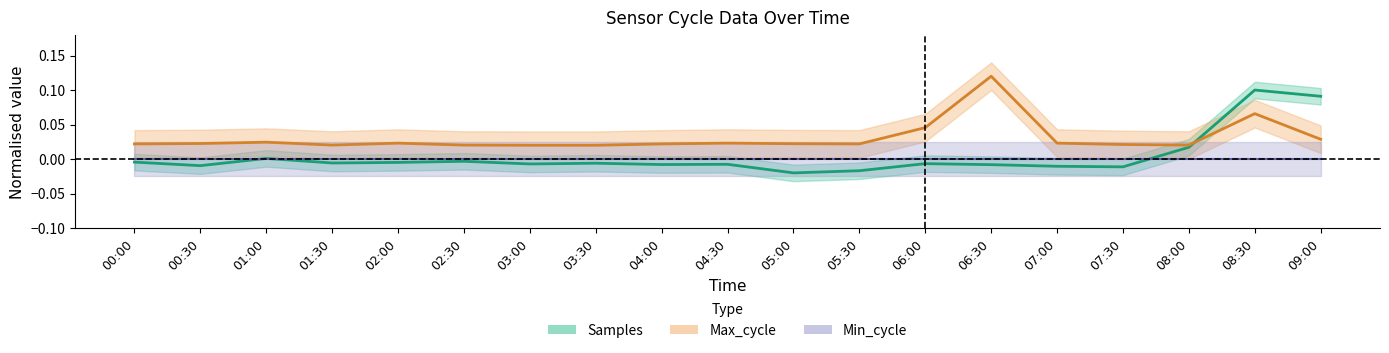

Reading right to left, what are all the values shown in this chart?

Samples: 09:00=0.1	08:30=0.1	08:00=0.0	07:30=-0.0	07:00=-0.0	06:30=-0.0	06:00=-0.0	05:30=-0.0	05:00=-0.0	04:30=-0.0	04:00=-0.0	03:30=-0.0	03:00=-0.0	02:30=-0.0	02:00=-0.0	01:30=-0.0	01:00=0.0	00:30=-0.0	00:00=-0.0
Max_cycle: 09:00=0.0	08:30=0.1	08:00=0.0	07:30=0.0	07:00=0.0	06:30=0.1	06:00=0.0	05:30=0.0	05:00=0.0	04:30=0.0	04:00=0.0	03:30=0.0	03:00=0.0	02:30=0.0	02:00=0.0	01:30=0.0	01:00=0.0	00:30=0.0	00:00=0.0